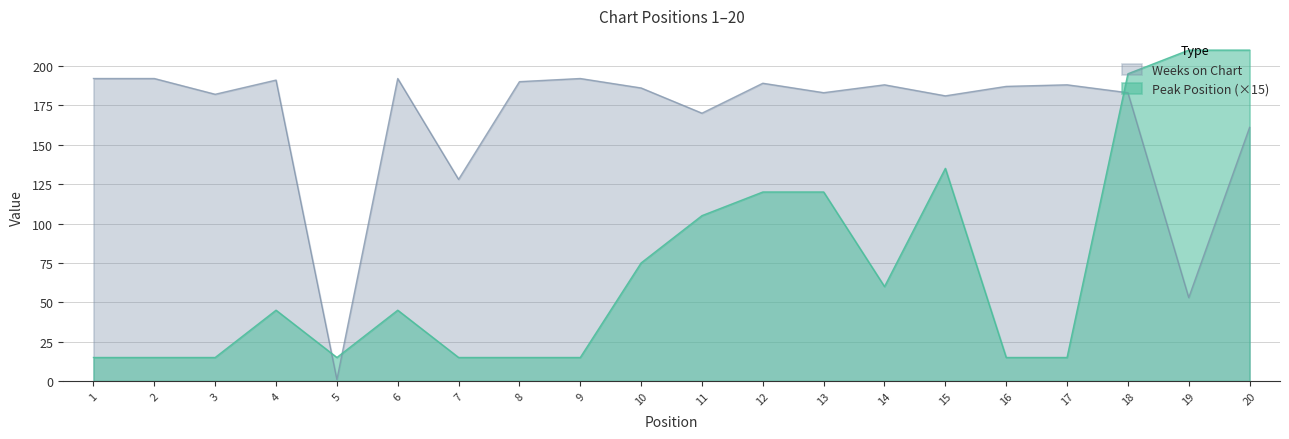

Reading left to right, extract all data points from this chart.

Peak Position: 1=15	2=15	3=15	4=45	5=15	6=45	7=15	8=15	9=15	10=75	11=105	12=120	13=120	14=60	15=135	16=15	17=15	18=195	19=210	20=210
Weeks on Chart: 1=192	2=192	3=182	4=191	5=1	6=192	7=128	8=190	9=192	10=186	11=170	12=189	13=183	14=188	15=181	16=187	17=188	18=183	19=53	20=161